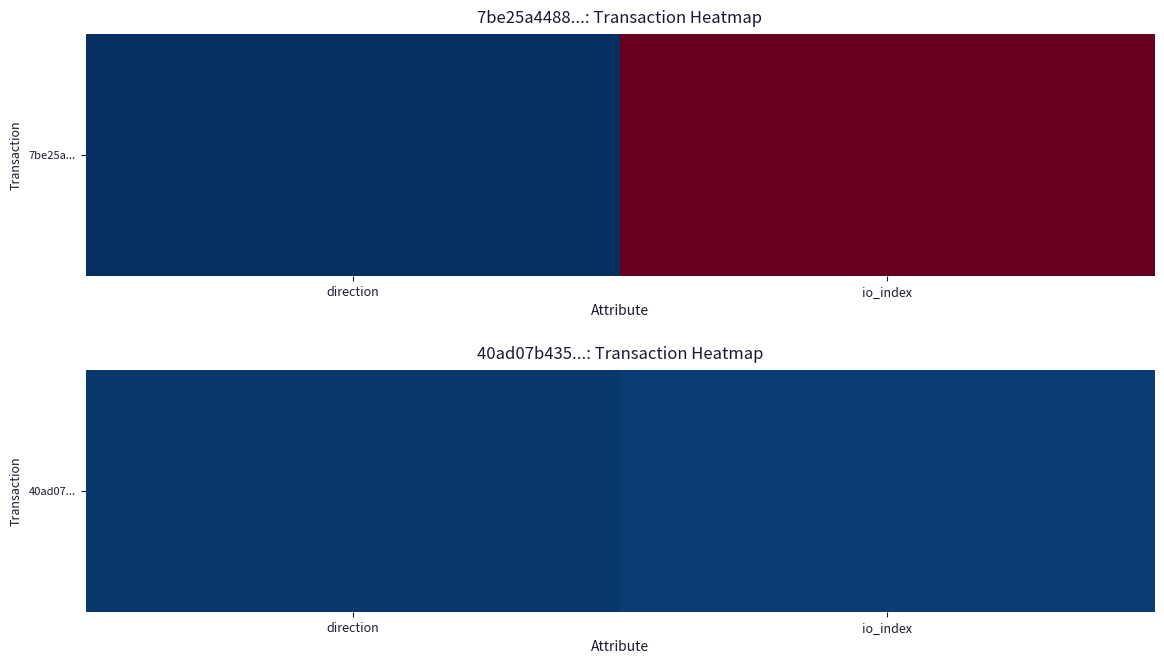

At which category does the chart reach its peak across all series?

io_index